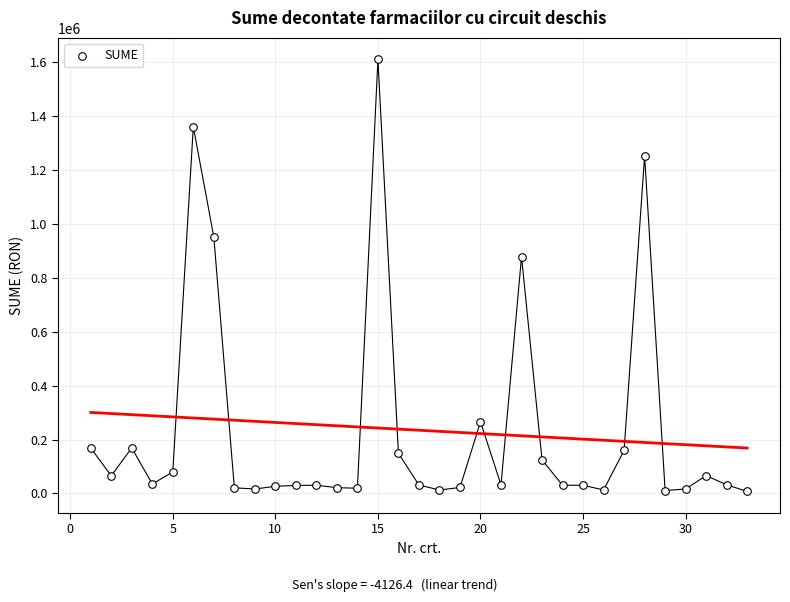

What Y value in the scatter plot is closest to 808485?

878098.4